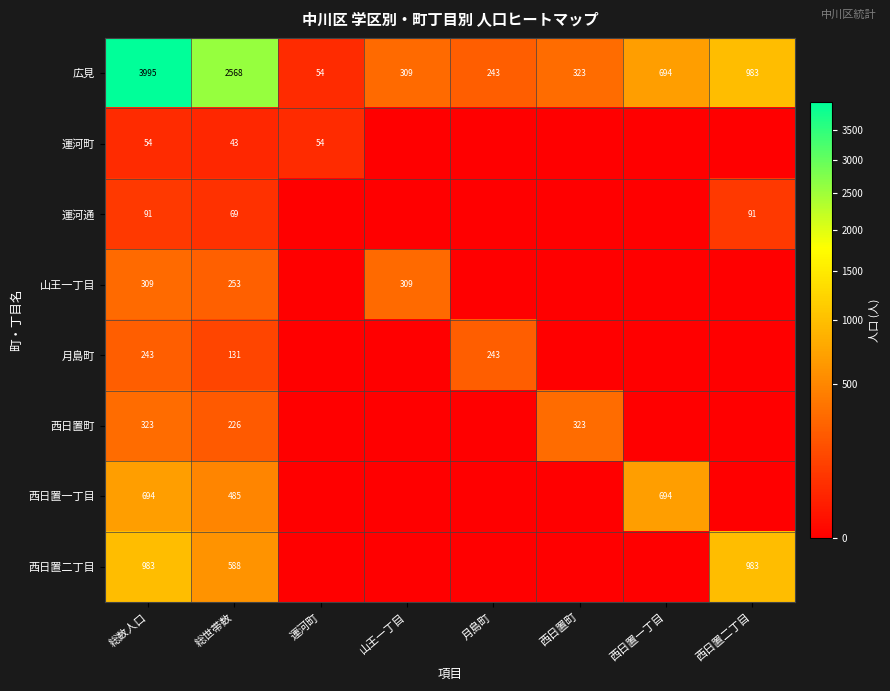

Between 総数人口 and 総世帯数, which series saw the biggest shift?

広見